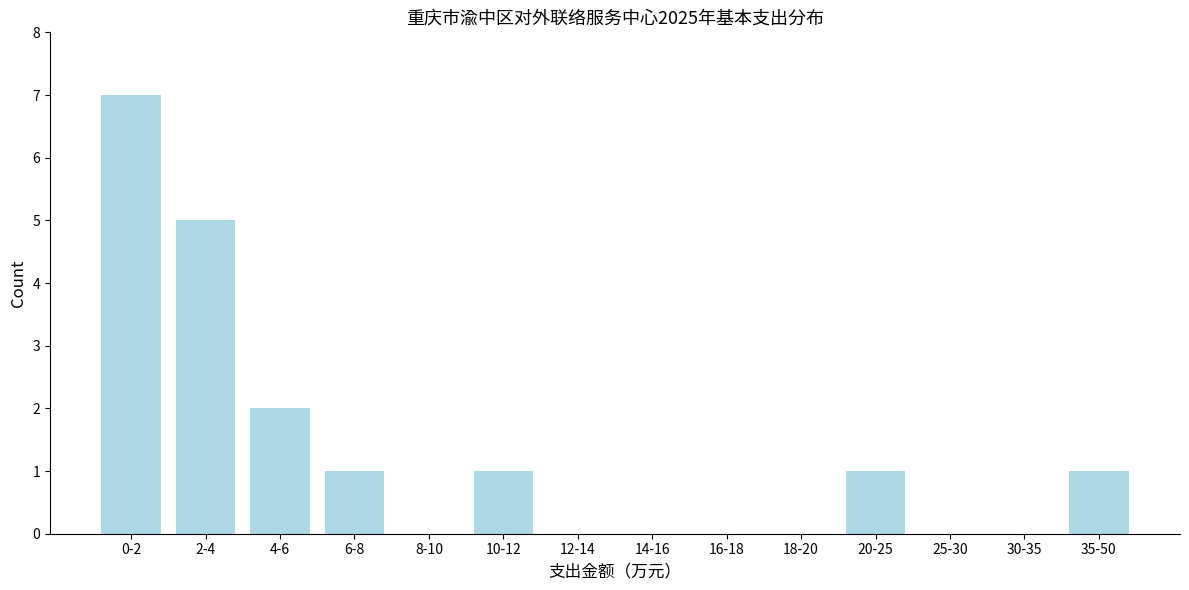

Reading left to right, list all the values displayed in this chart.

0-2=7	2-4=5	4-6=2	6-8=1	8-10=0	10-12=1	12-14=0	14-16=0	16-18=0	18-20=0	20-25=1	25-30=0	30-35=0	35-50=1